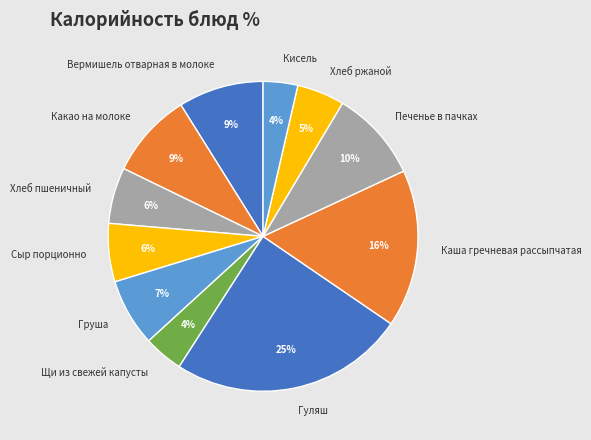

Does Гуляш account for over 50% of the chart?

No